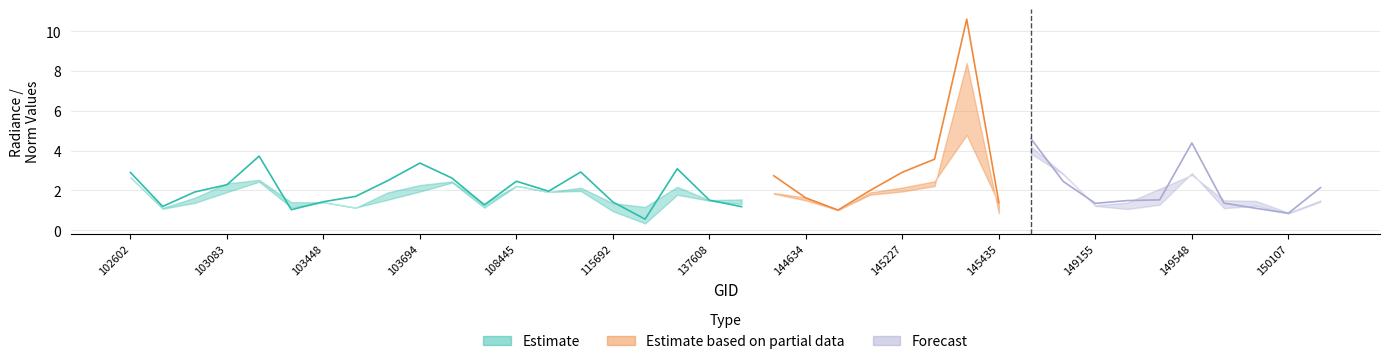

True or false: rade9_mult_nadir_norm has more than 0 points higher than both neighbors.

True